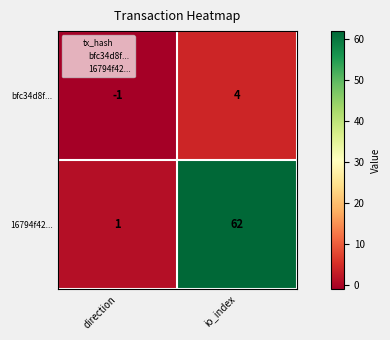

Read the bfc34d8f... value at io_index.

4